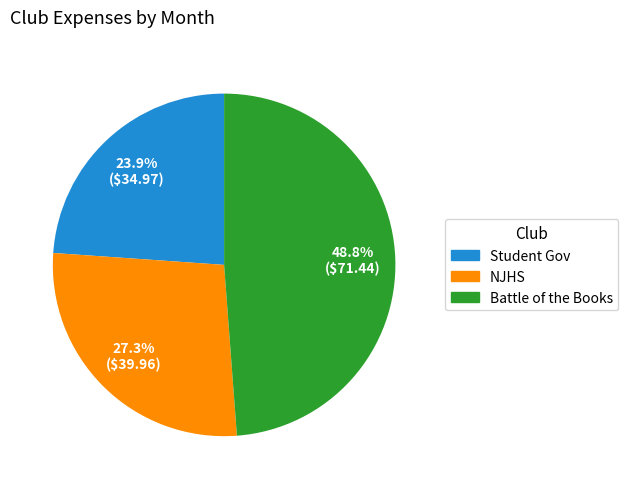

Is Student Gov the majority of the pie?

No